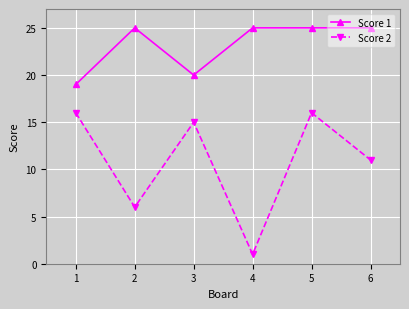

Rank the series by their average value, from lowest to highest.

Score 2, Score 1